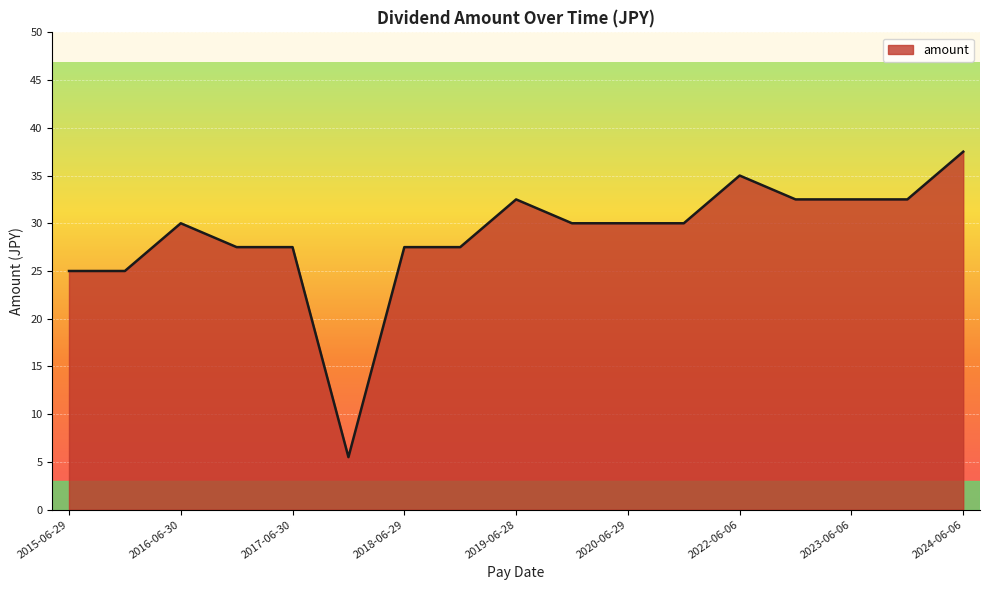

What is the maximum value shown in the chart?

37.5